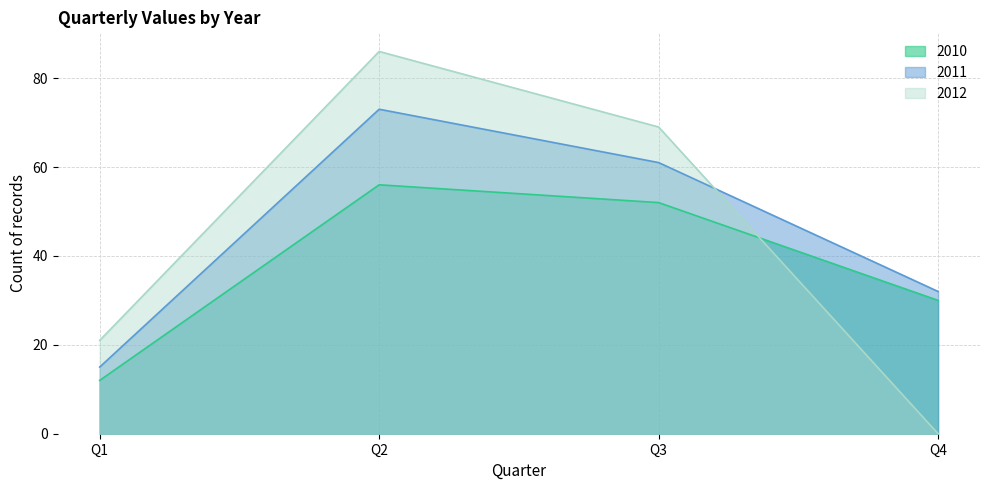

How many data points does each series have?

4